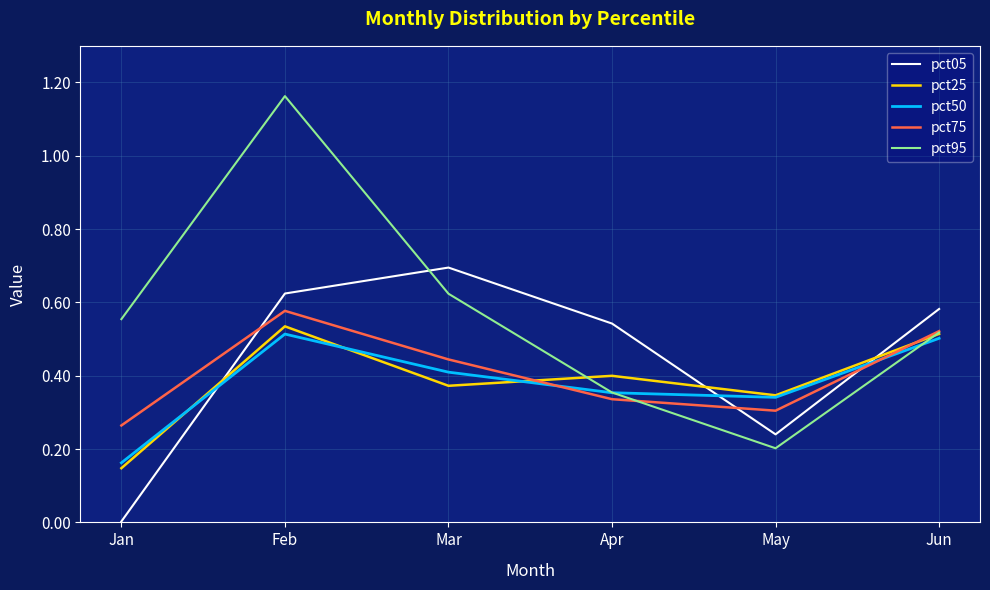

True or false: pct50 has more than 1 interior local peaks.

False